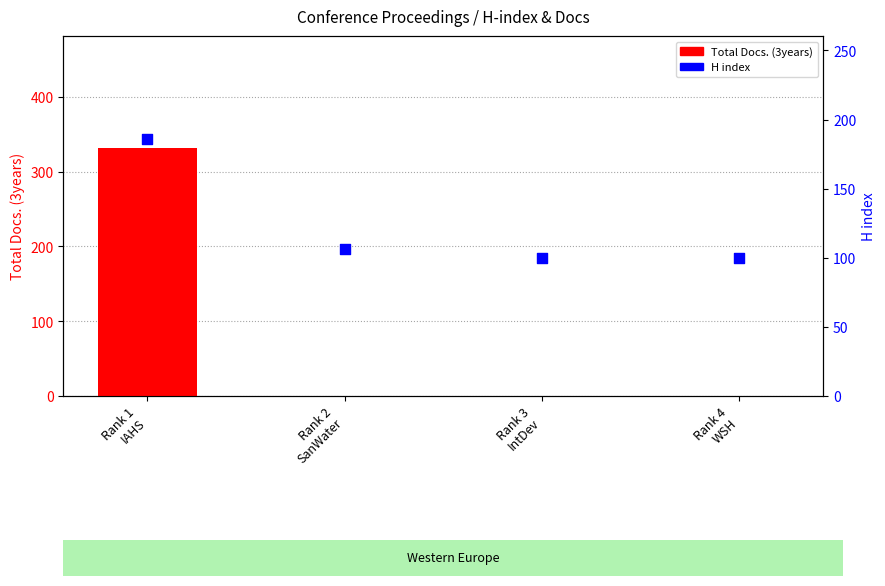

At which category is the sum across all series the highest?

Rank 1
IAHS